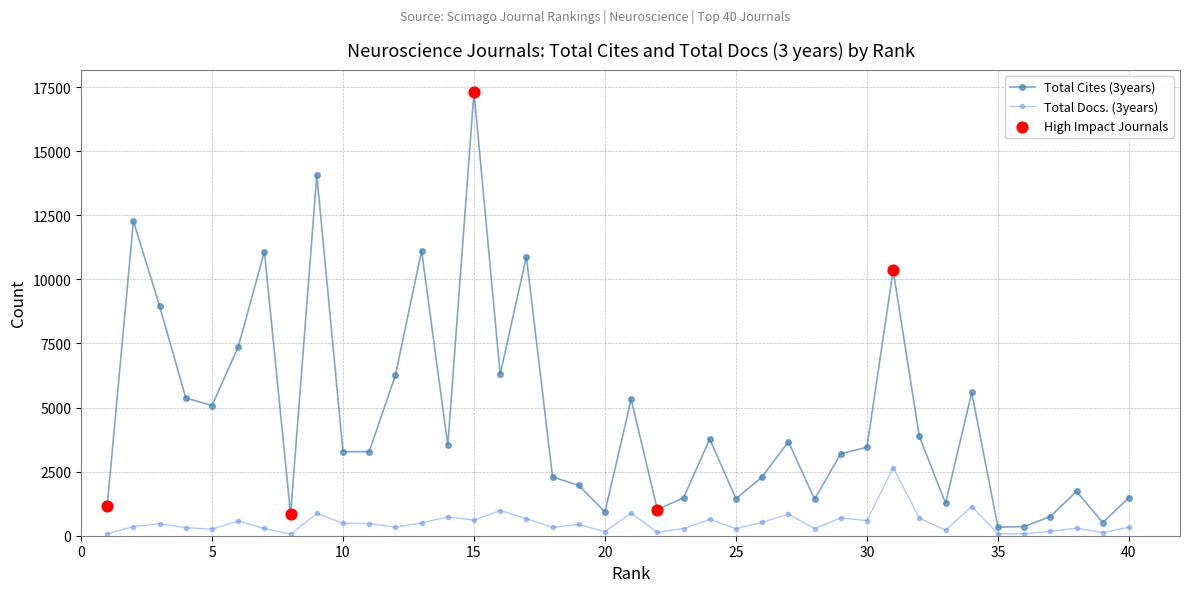

At how many categories does at least one series exceed 5959?

11